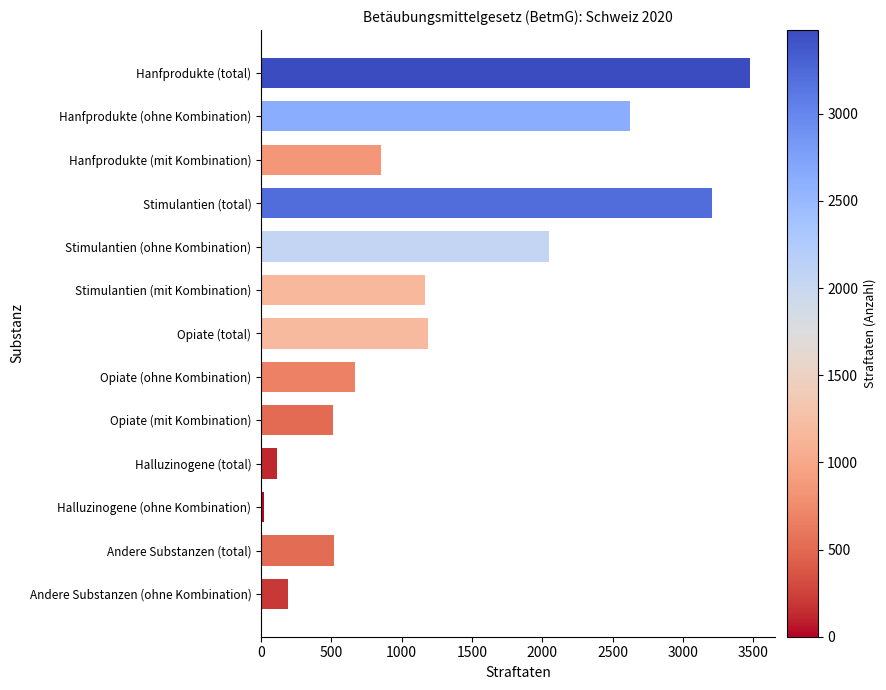

Is it true that the value at Hanfprodukte (ohne Kombination) is 2627?

True